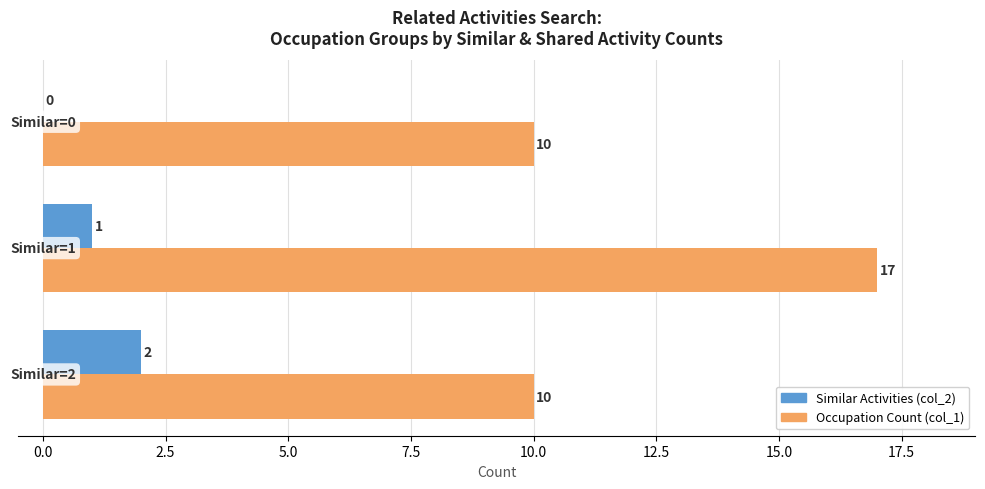

What is the maximum value shown in the chart?

17